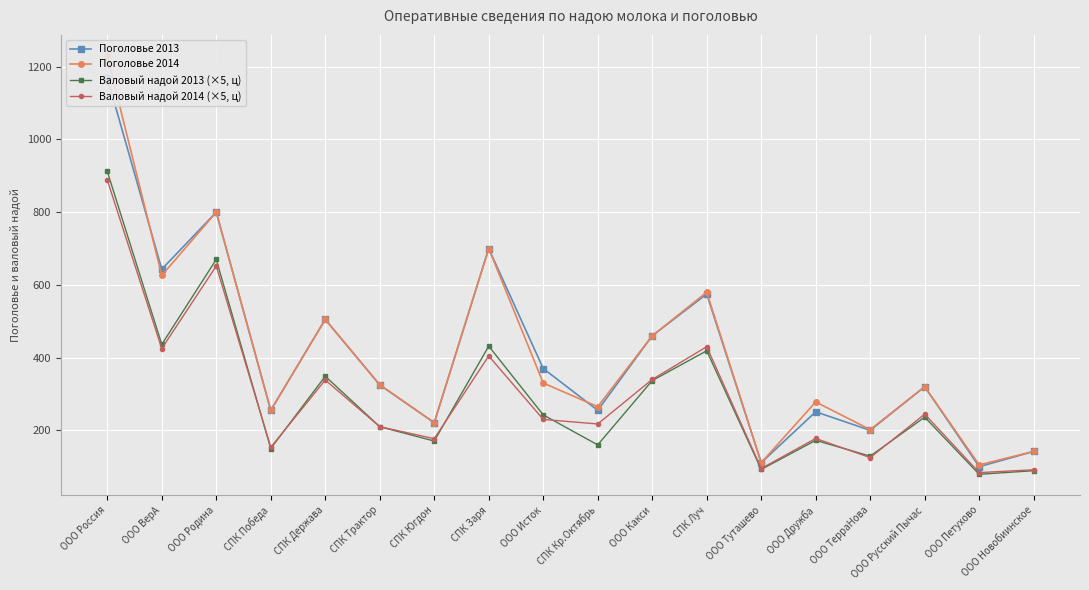

What are all the series names shown in the legend?

Поголовье 2013, Поголовье 2014, Валовый надой 2013 (×5, ц), Валовый надой 2014 (×5, ц)